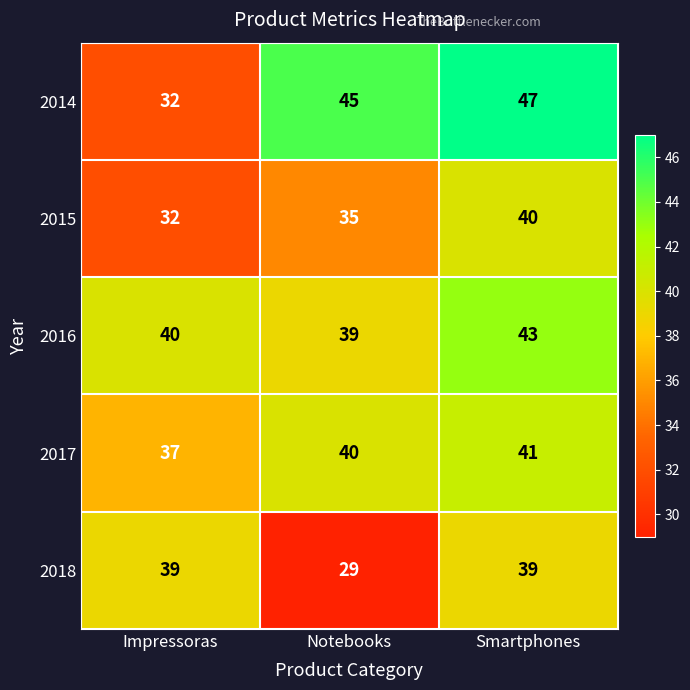

The value of 2017 at Impressoras is 25. True or false?

False